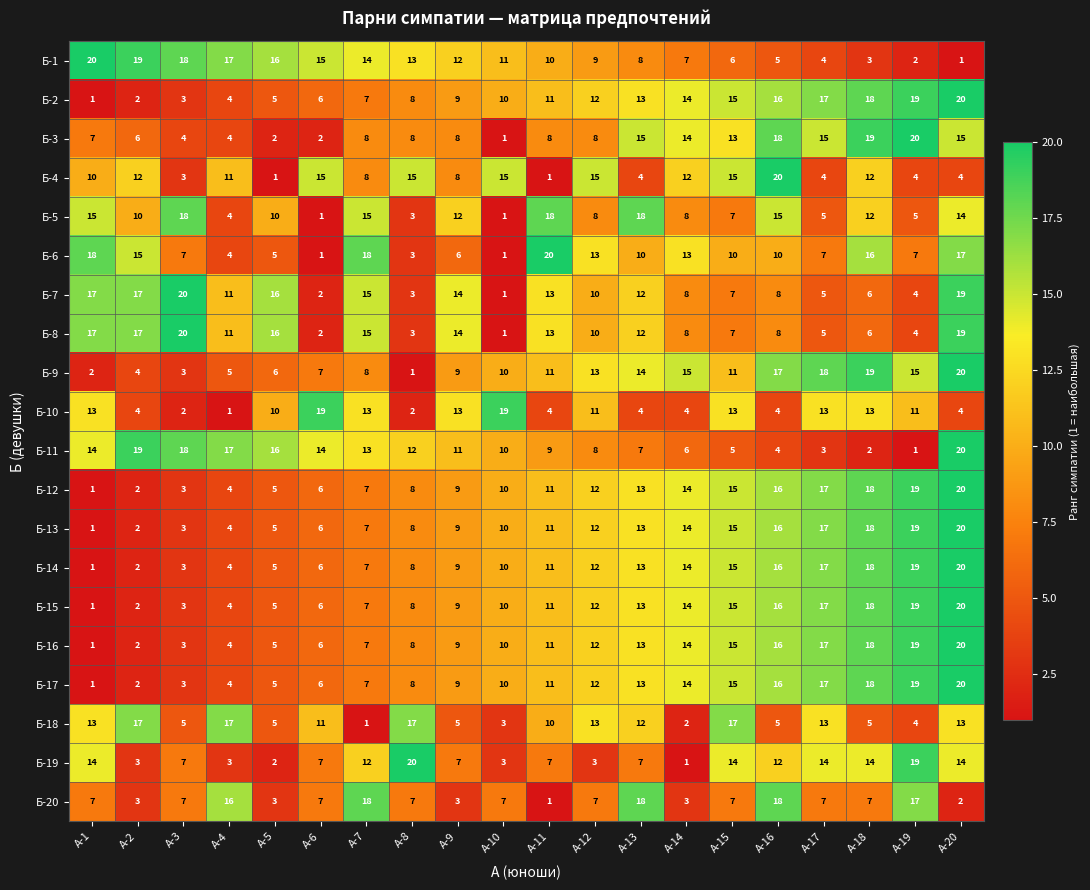

Rank the categories by Б-12 value from highest to lowest.

А-20, А-19, А-18, А-17, А-16, А-15, А-14, А-13, А-12, А-11, А-10, А-9, А-8, А-7, А-6, А-5, А-4, А-3, А-2, А-1